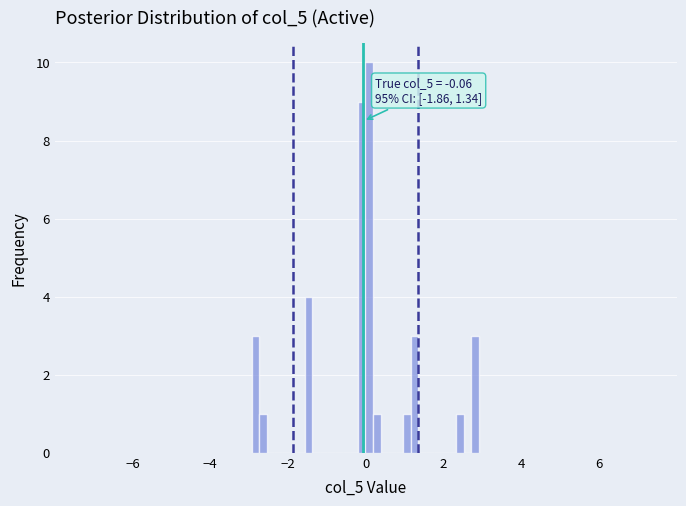

Around what value on the x-axis is the tallest bar? Give the approximate position of its centre, as read against the axis.

0.0